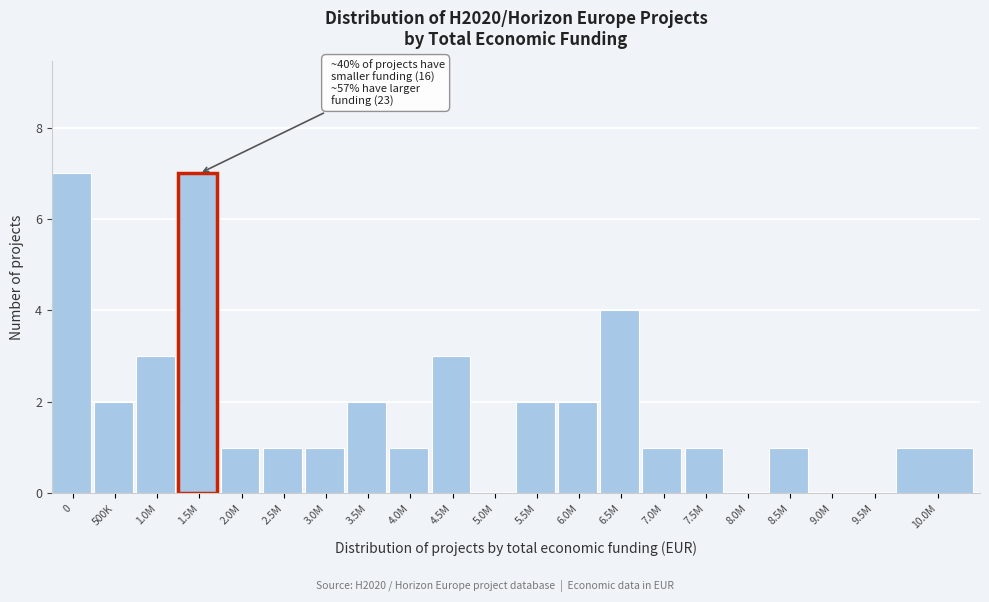

Reading left to right, extract all data points from this chart.

0=7	500K=2	1.0M=3	1.5M=7	2.0M=1	2.5M=1	3.0M=1	3.5M=2	4.0M=1	4.5M=3	5.0M=0	5.5M=2	6.0M=2	6.5M=4	7.0M=1	7.5M=1	8.0M=0	8.5M=1	9.0M=0	9.5M=0	10.0M=1